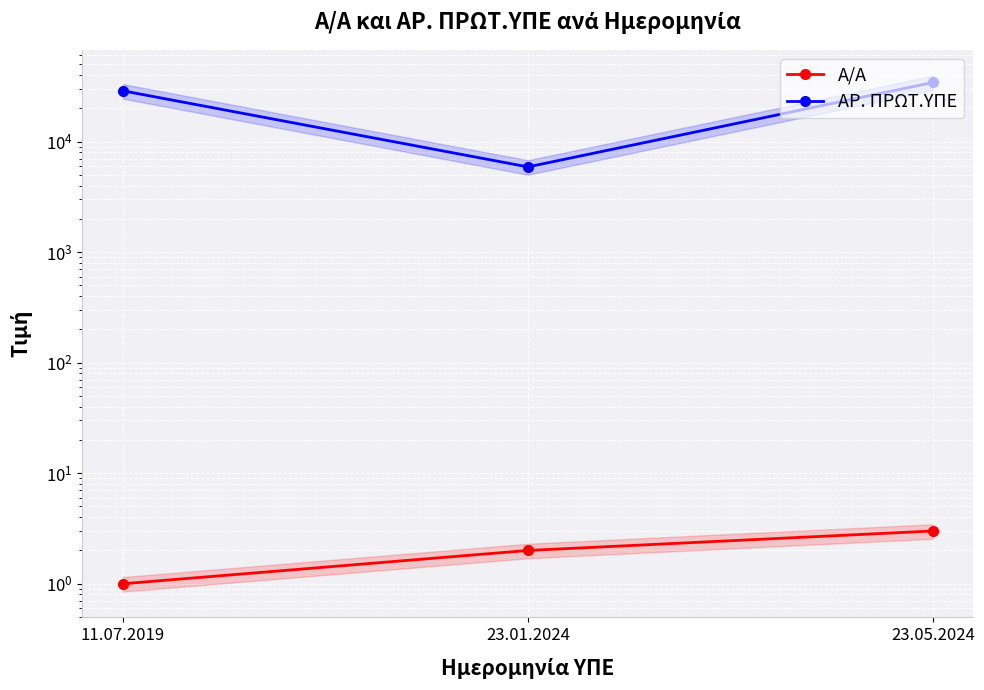

Which category has the lowest value in the Α/Α series?

11.07.2019